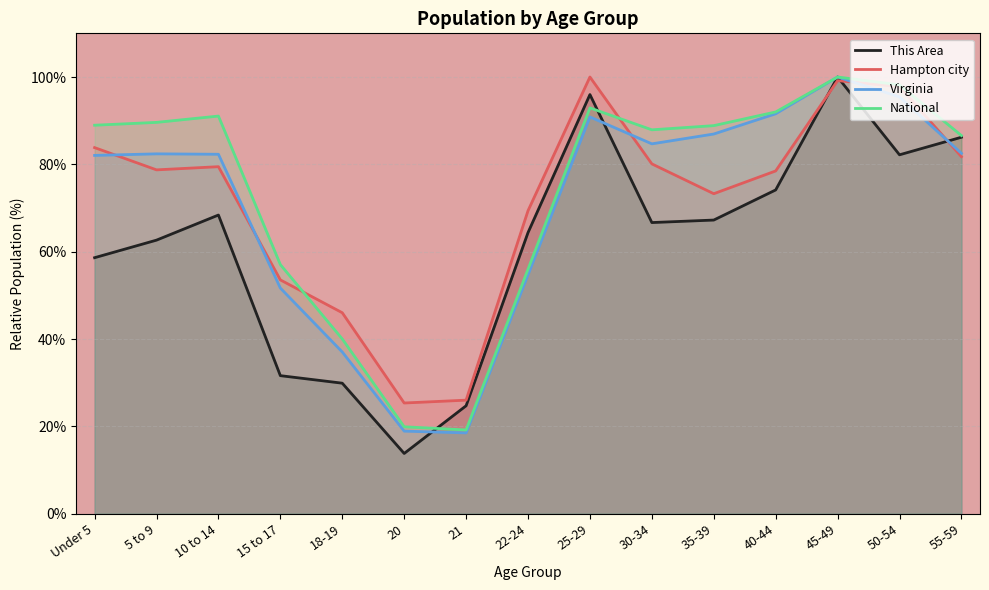

How many data points in This Area are less than 66?

7